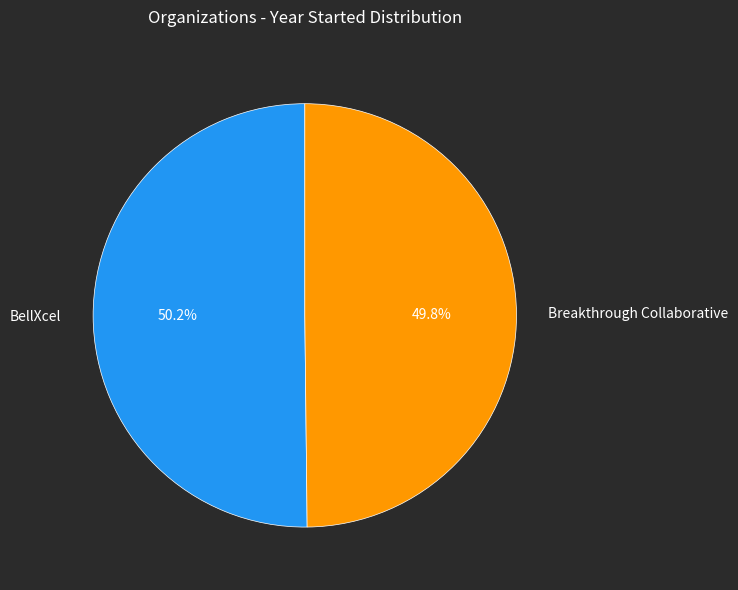

What is the ratio of the value at BellXcel to the value at Breakthrough Collaborative?

1.0